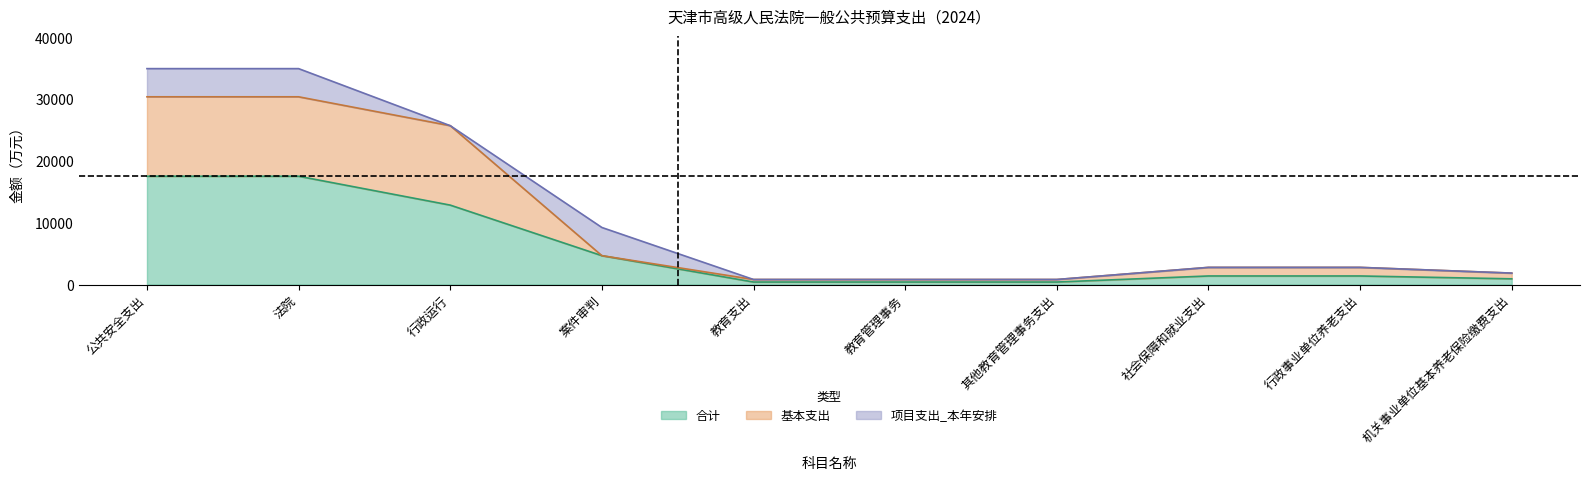

What is the difference between the second highest and second lowest values in the 基本支出 series?

29570.4